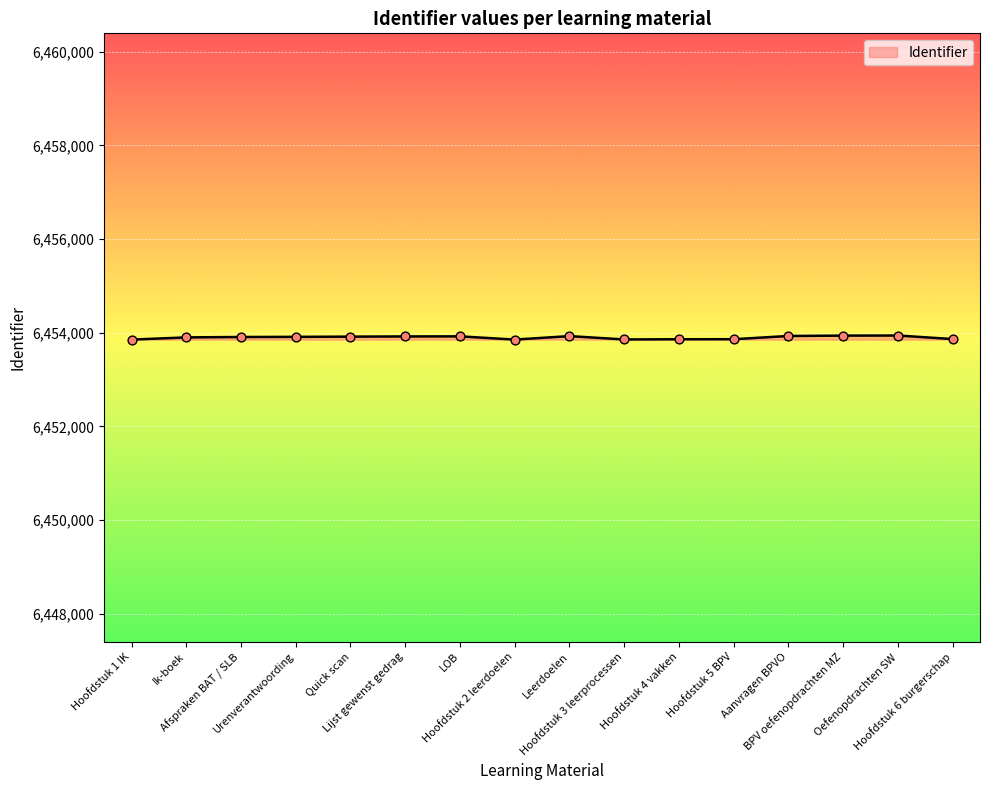

What is the smallest value displayed?

6453851